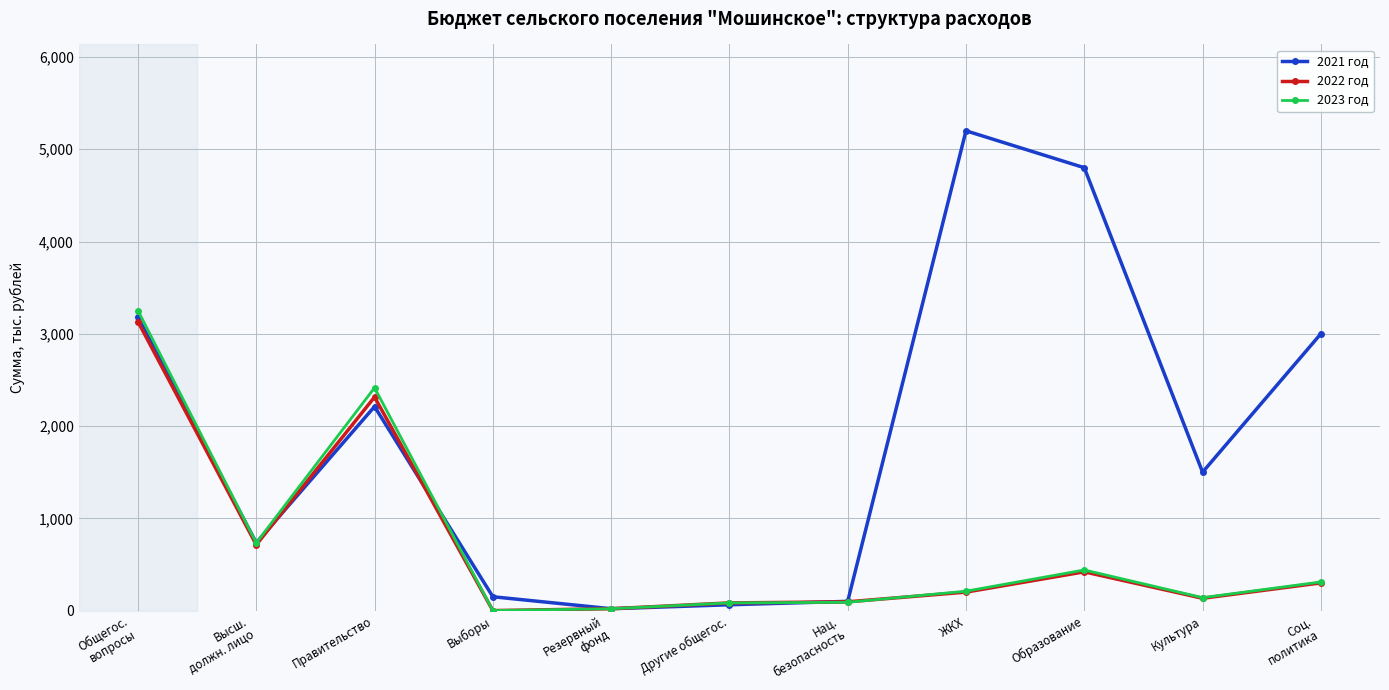

Reading left to right, what are all the values shown in this chart?

2021 год: 3178.2	733.6	2211.5	150.0	20.0	63.1	100.0	5200.0	4800.0	1500.0	3000.0
2022 год: 3130.9	713.6	2314.2	0.0	20.0	83.1	95.0	200.0	420.0	133.2	300.0
2023 год: 3251.8	733.6	2415.1	0.0	20.0	83.1	90.0	210.0	440.0	140.0	310.0